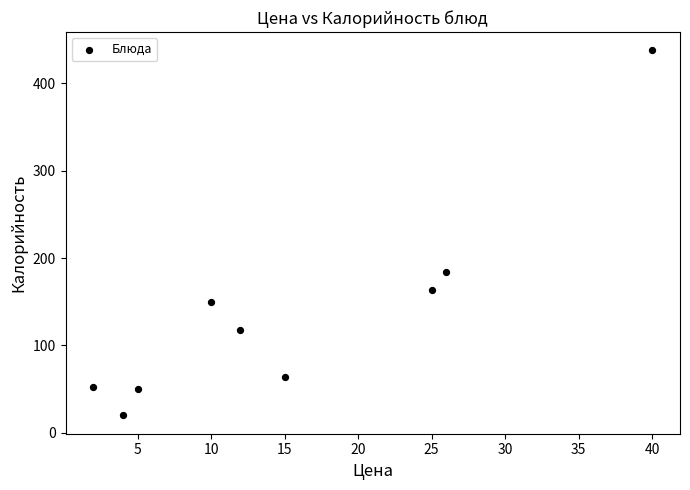

What Y value in the scatter plot is closest to 228?

184.6